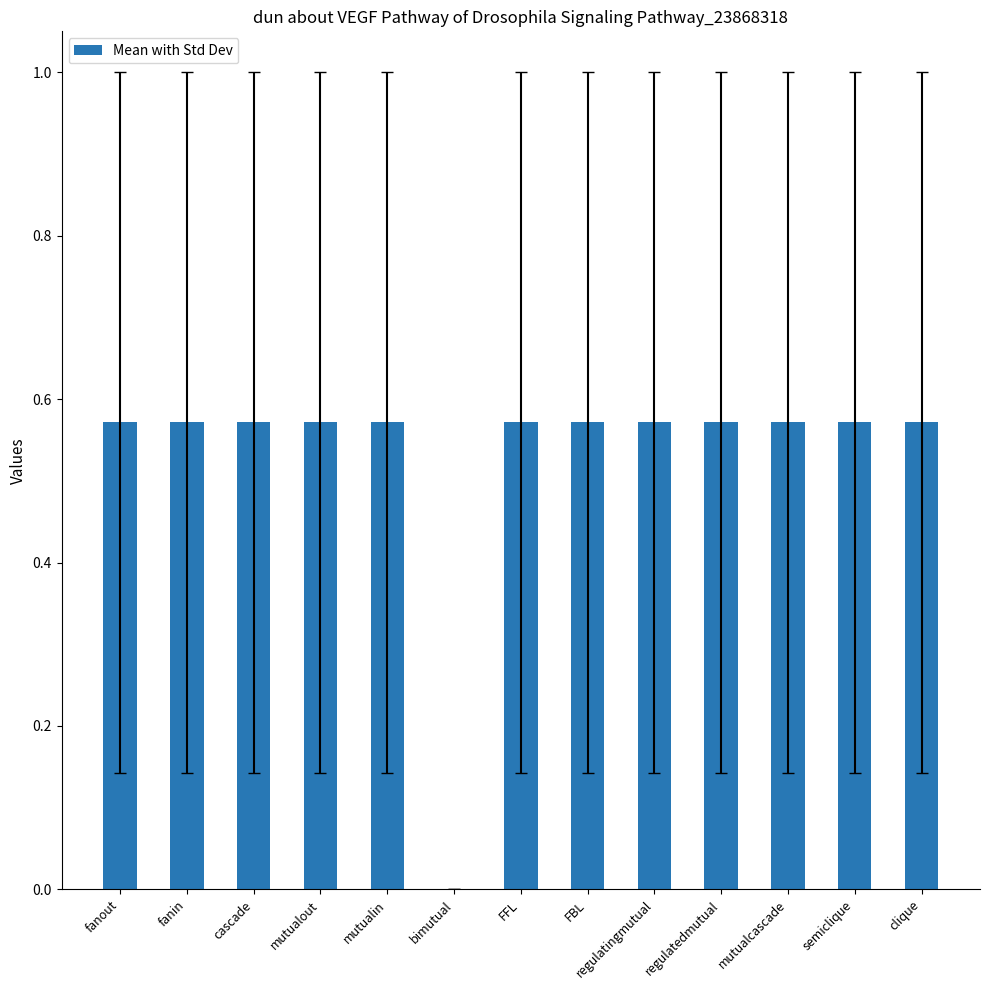

True or false: the data shows 0.2 at fanin.

False